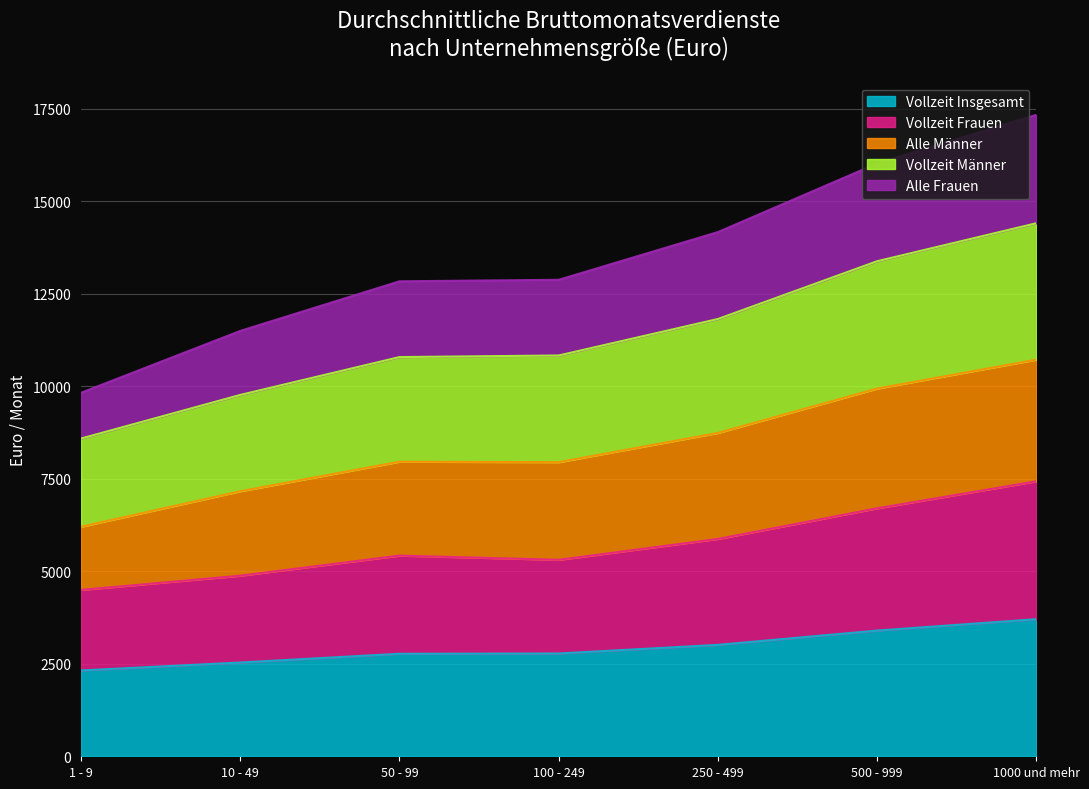

Which series has the largest range (max minus min)?

Alle Frauen